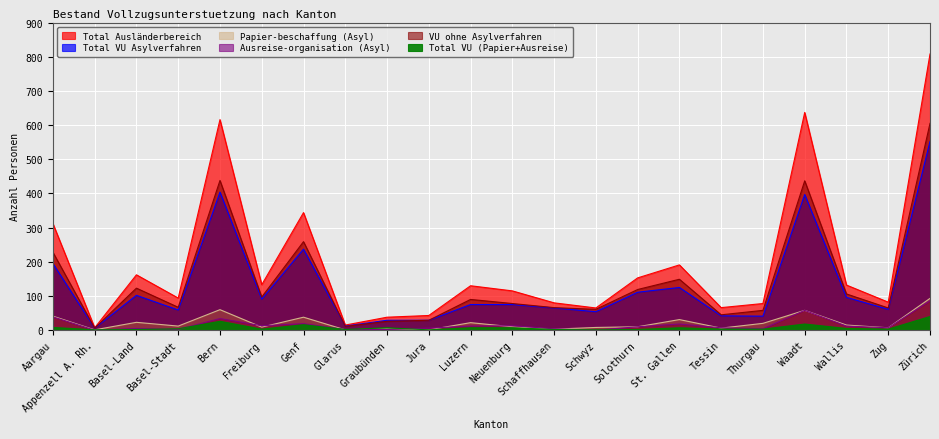

True or false: Total VU Asylverfahren and Total VU (Papier+Ausreise) cross at least once.

False